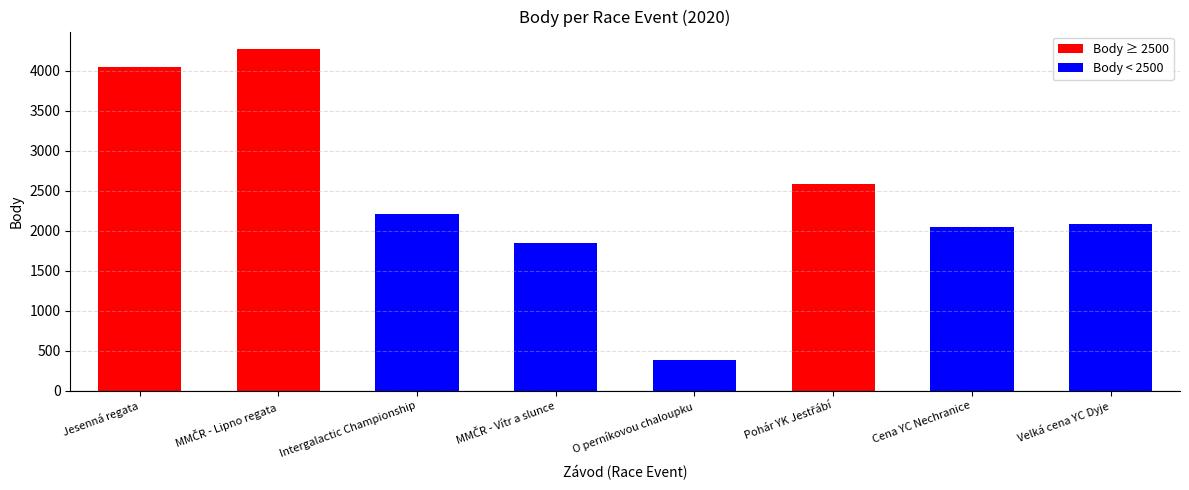

What is the ratio of the value at Velká cena YC Dyje to the value at Intergalactic Championship?

0.9